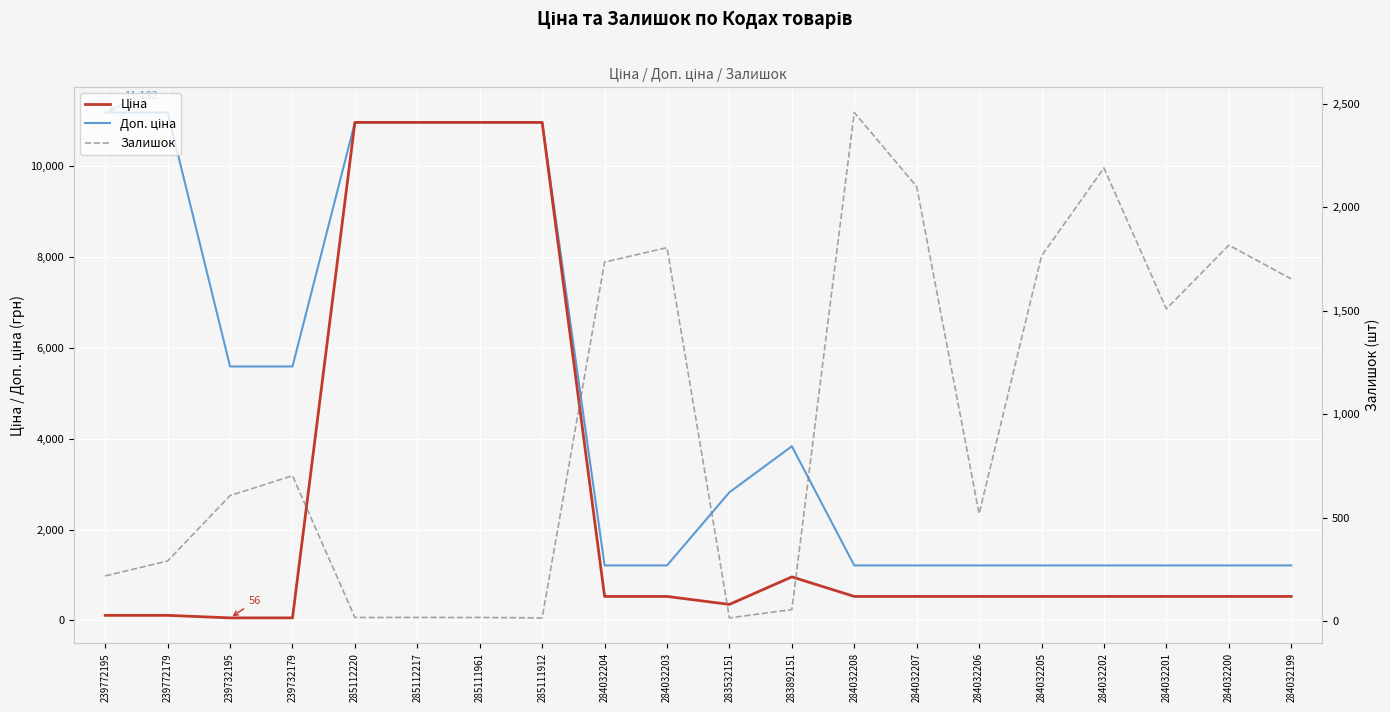

In Залишок, how many points are higher than both neighbors (excluding endpoints)?

5